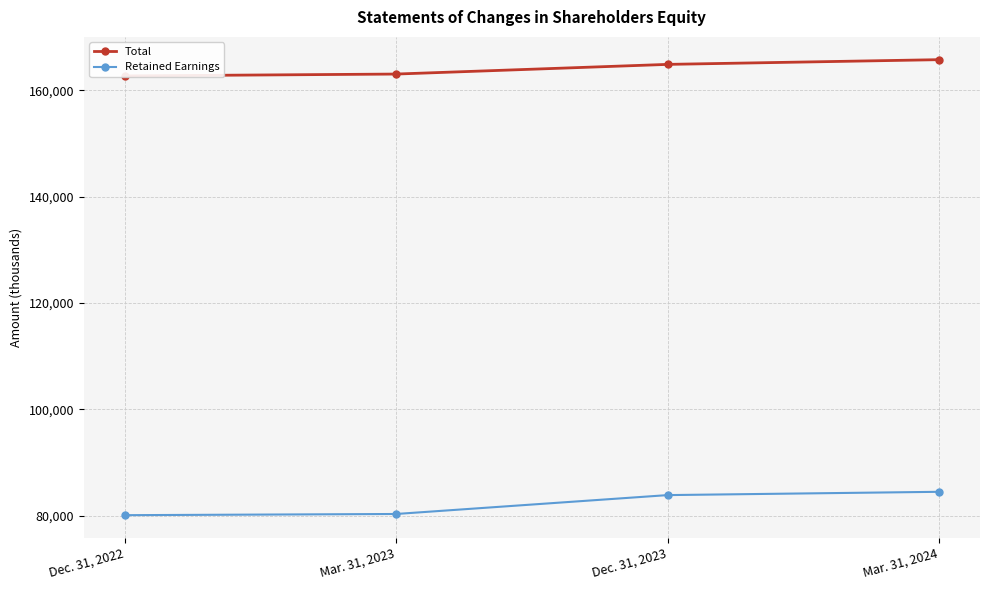

Rank the series by their average value, from highest to lowest.

Total, Retained Earnings